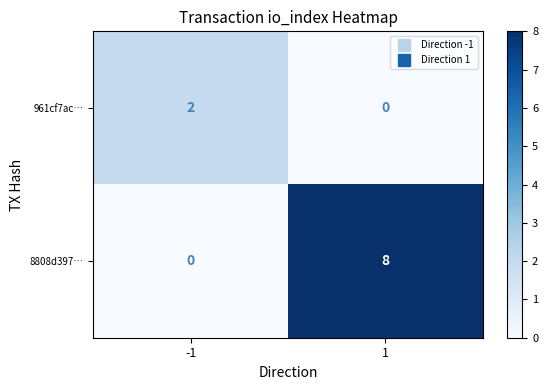

Rank the series at -1 from highest to lowest value.

961cf7ac…, 8808d397…